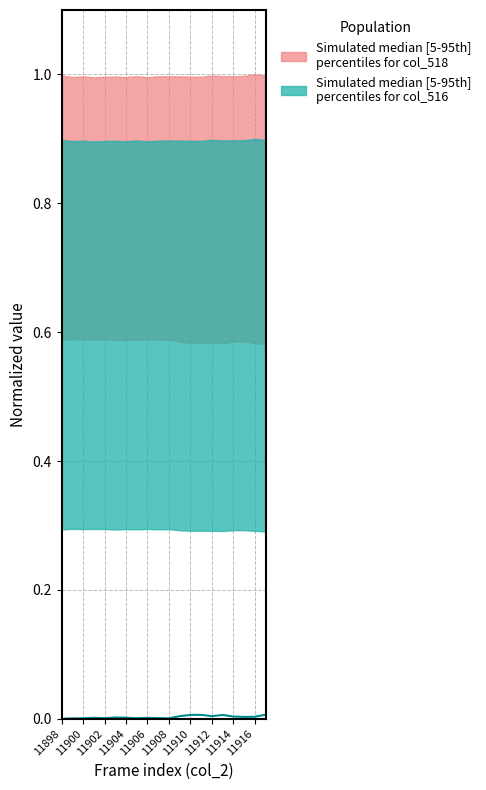

Is it true that the value at 11900 is 0.0?

False